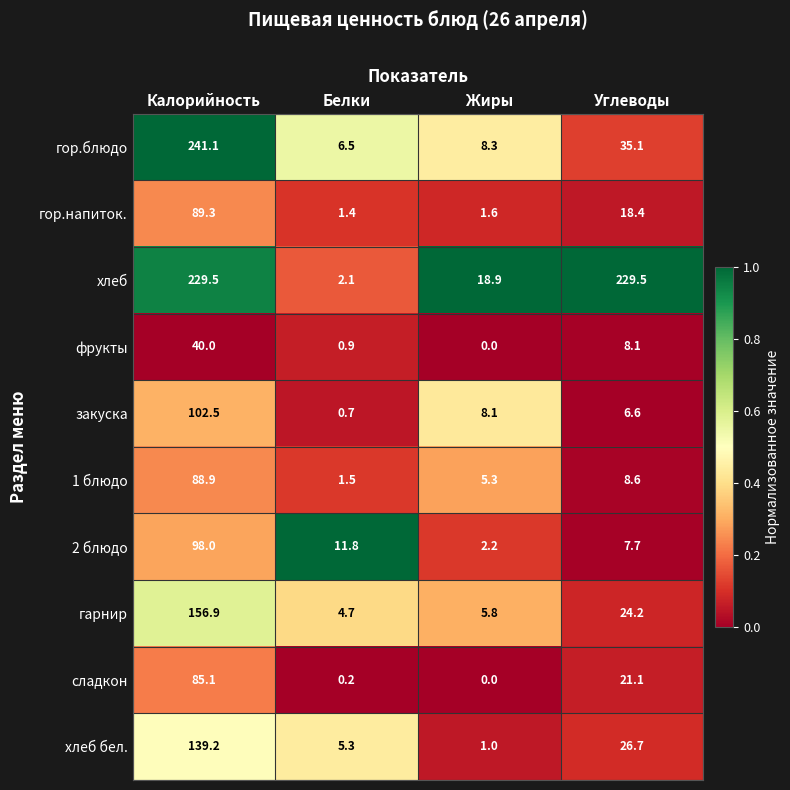

What is the difference between the maximum and minimum values in the закуска series?

101.8